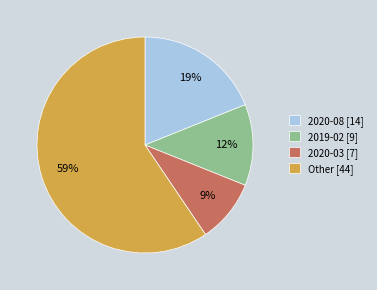

To the nearest percent, what is the combined percentage of 2020-03 [7] and 2020-08 [14]?

28%